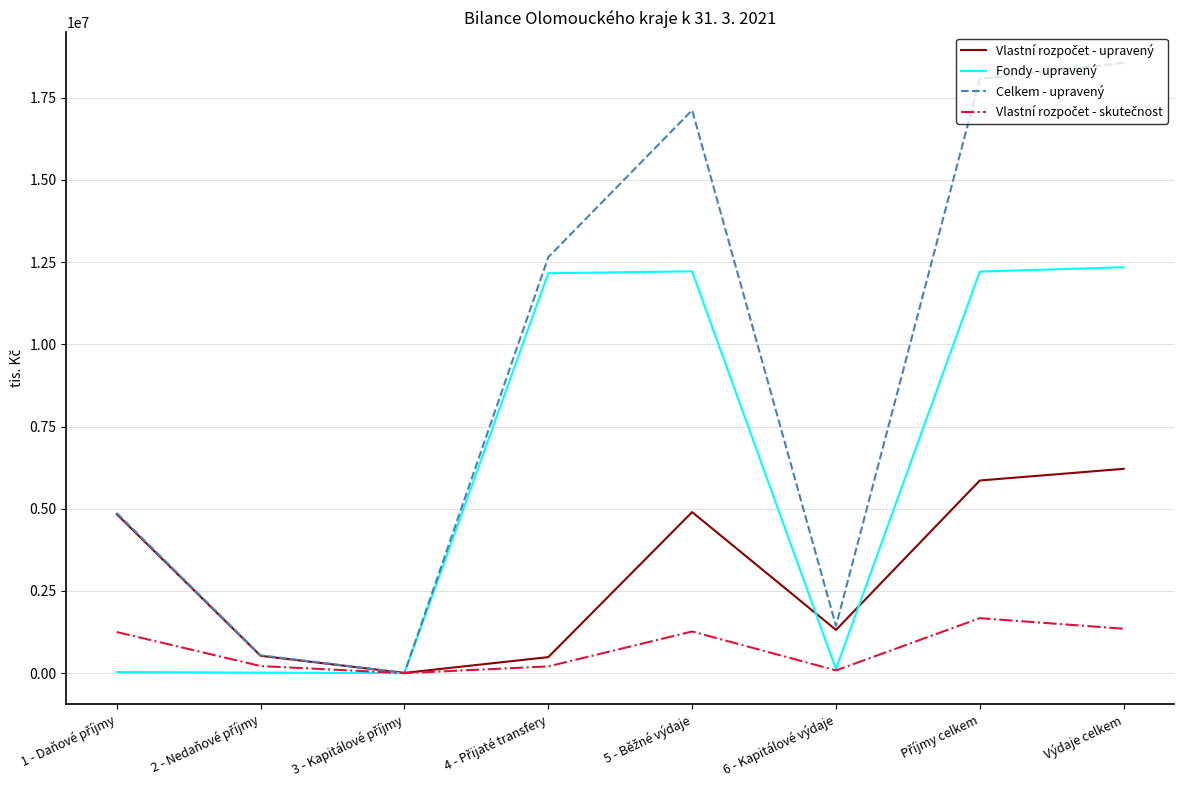

The value of Celkem - upravený at Výdaje celkem is 18557767. True or false?

True